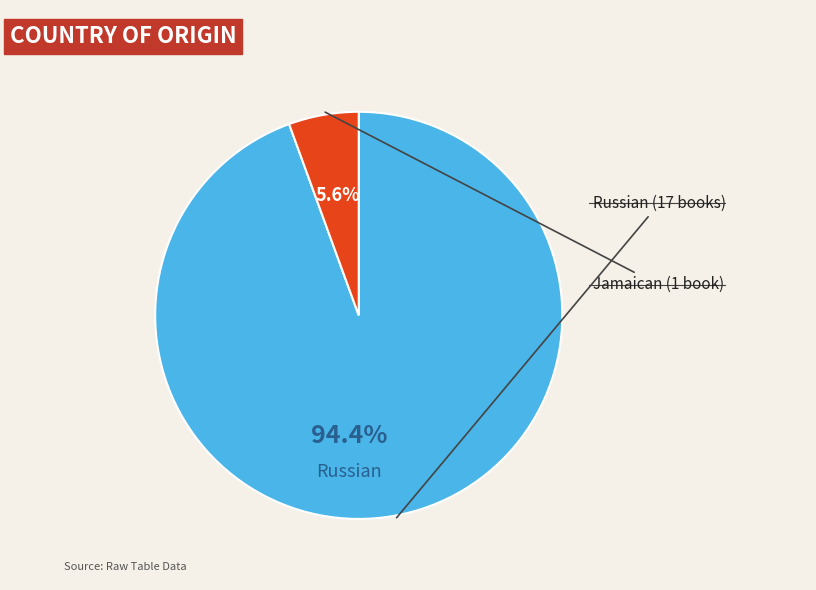

How many slices are in this pie chart?

2